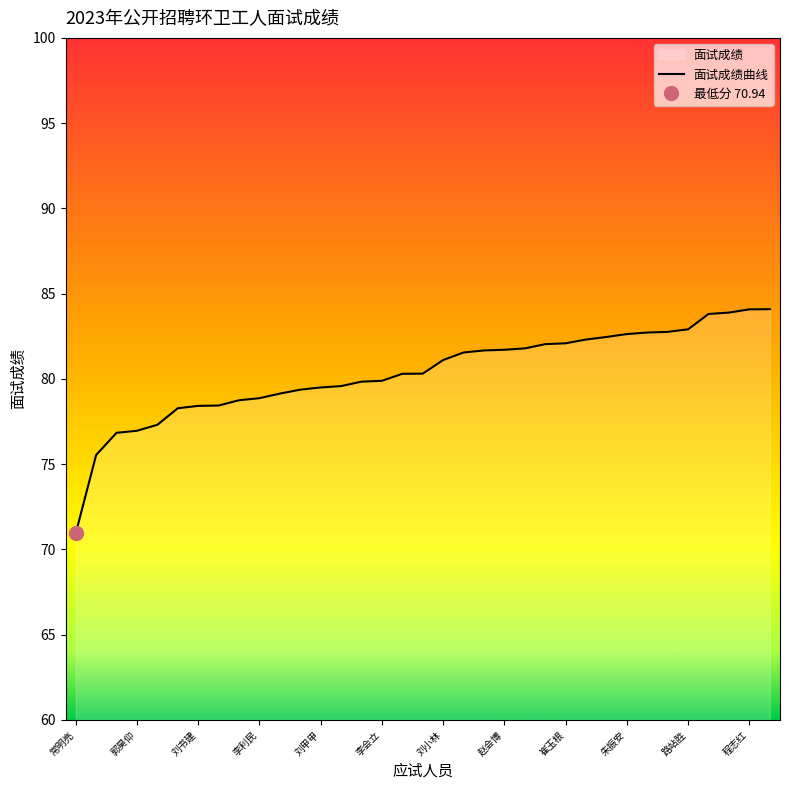

How many values are below 80?

16